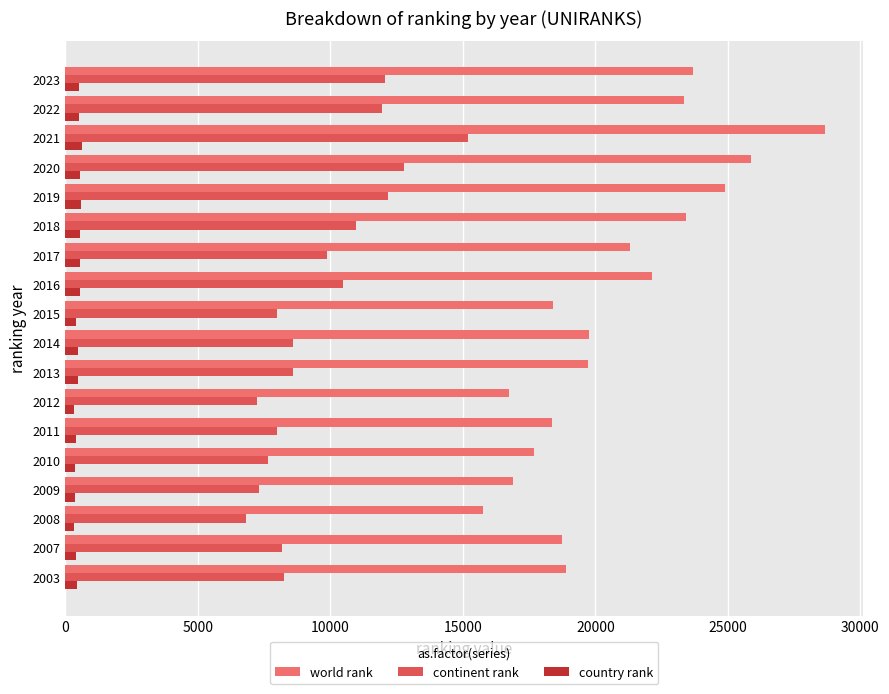

At 2016, list the series in order from smallest to largest.

country rank, continent rank, world rank